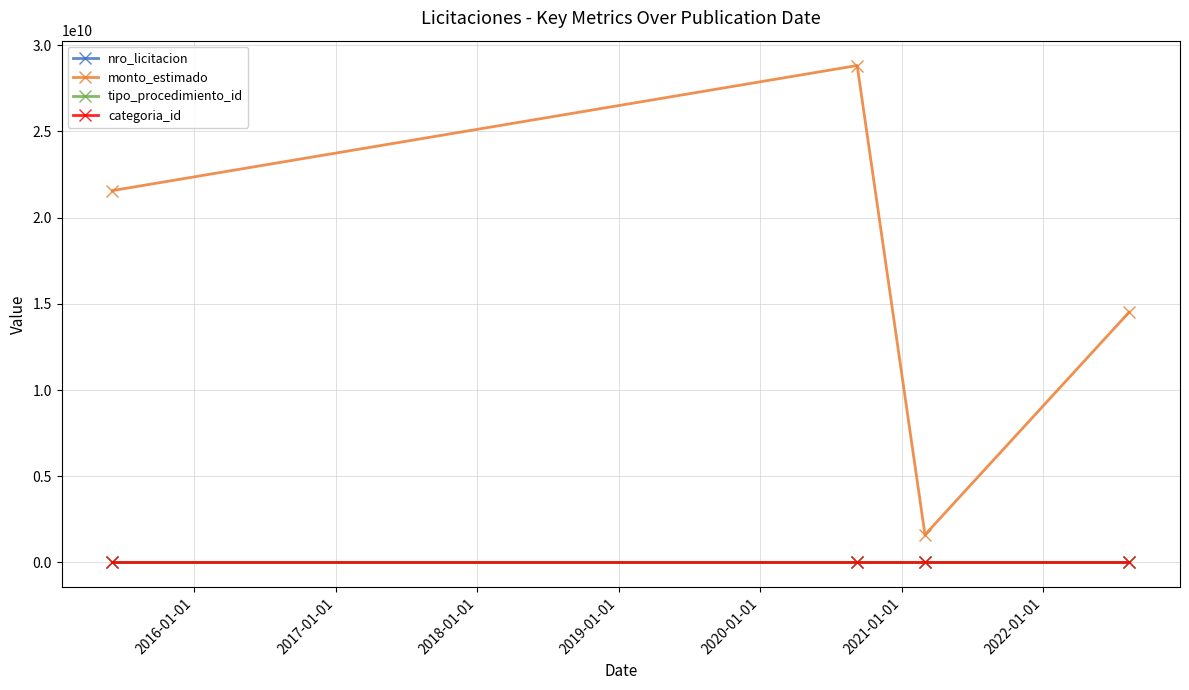

How many data points does each series have?

4